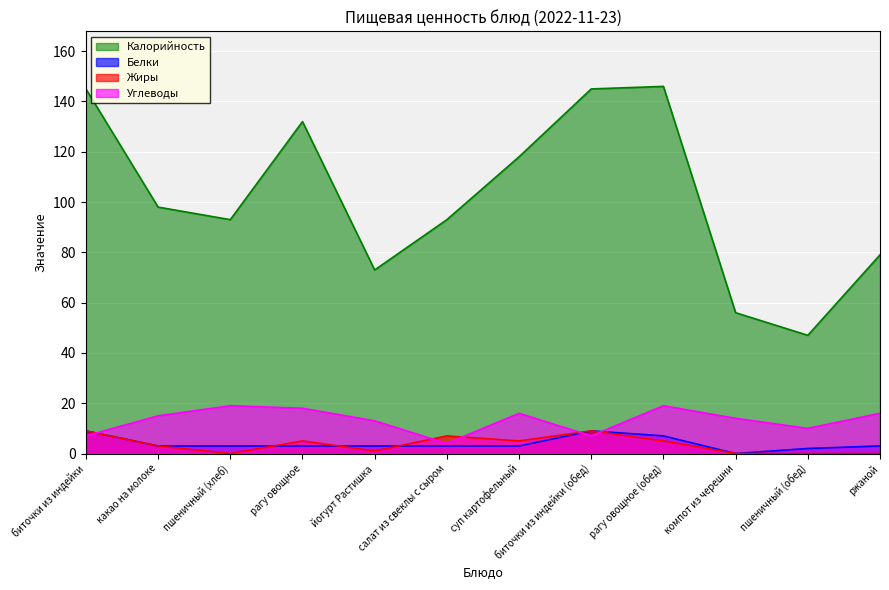

Does the chart display data point markers on the line(s)?

No